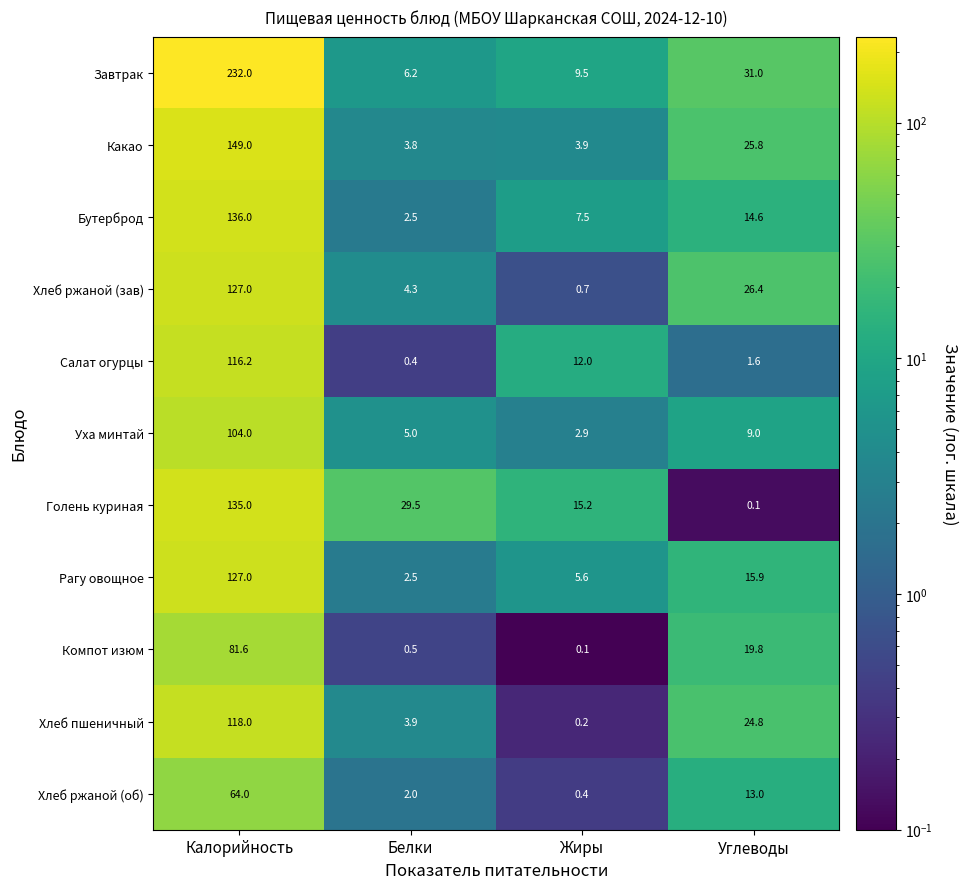

What is the approximate value of Хлеб пшеничный at Углеводы?

24.8